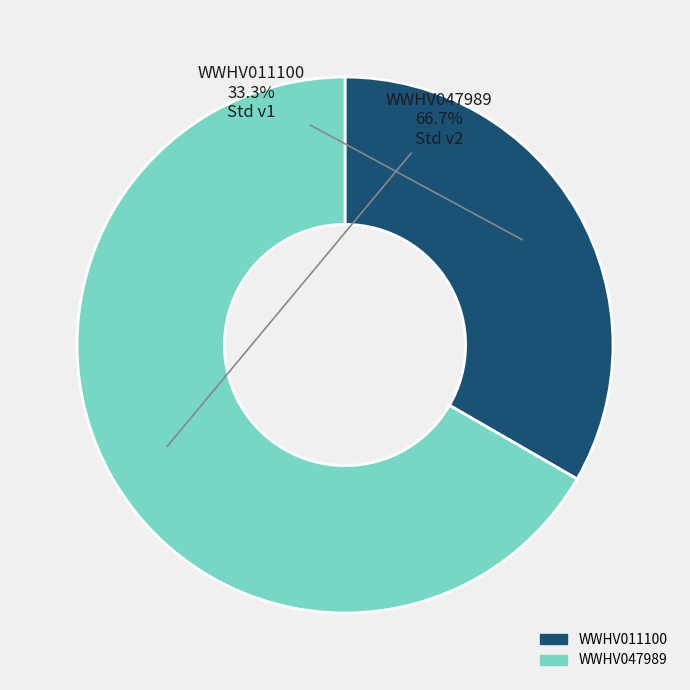

Approximately how many times larger is the value at WWHV047989 compared to WWHV011100?

2.0